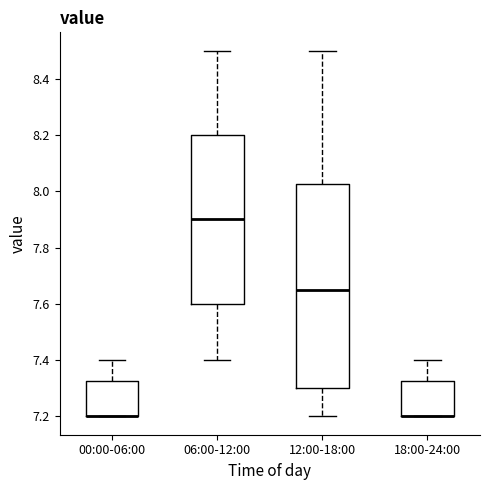

Where is the lower edge of the box for 12:00-18:00 on the y-axis? The values are not printed on the chart, so give them approximately, as read against the axis.

7.30